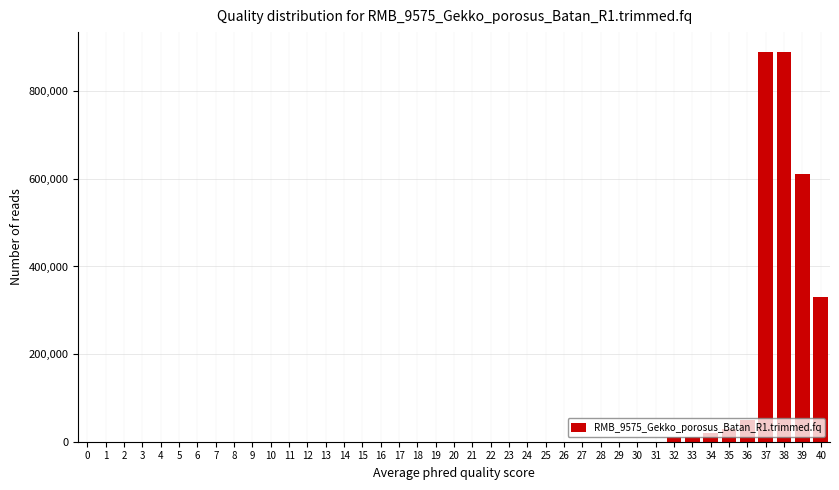

What is the greatest value displayed?

890427